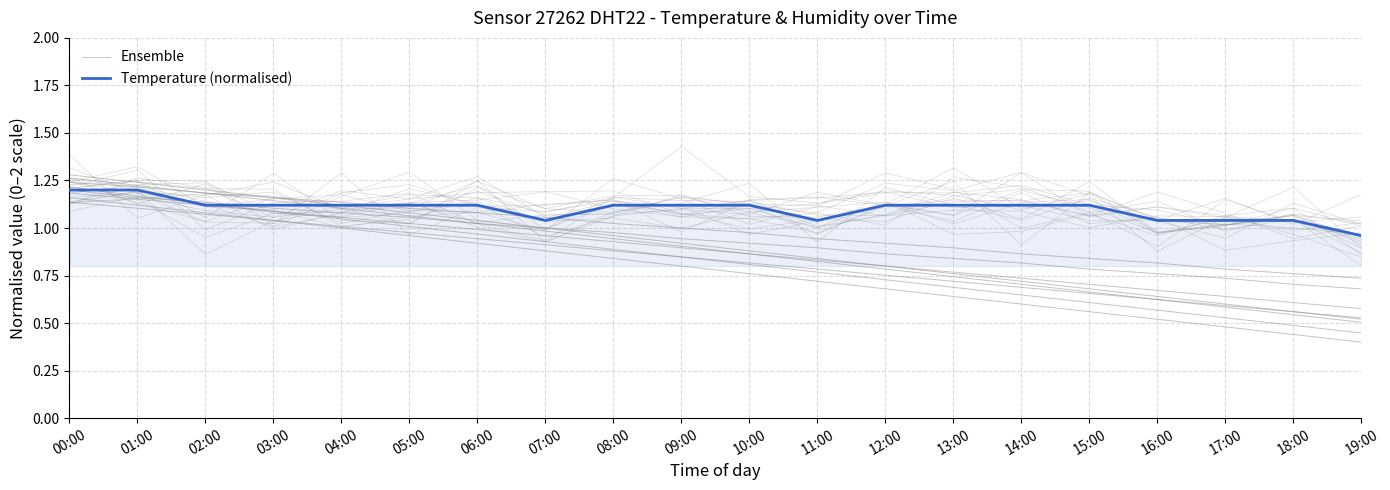

At how many categories does at least one series exceed 1?

19